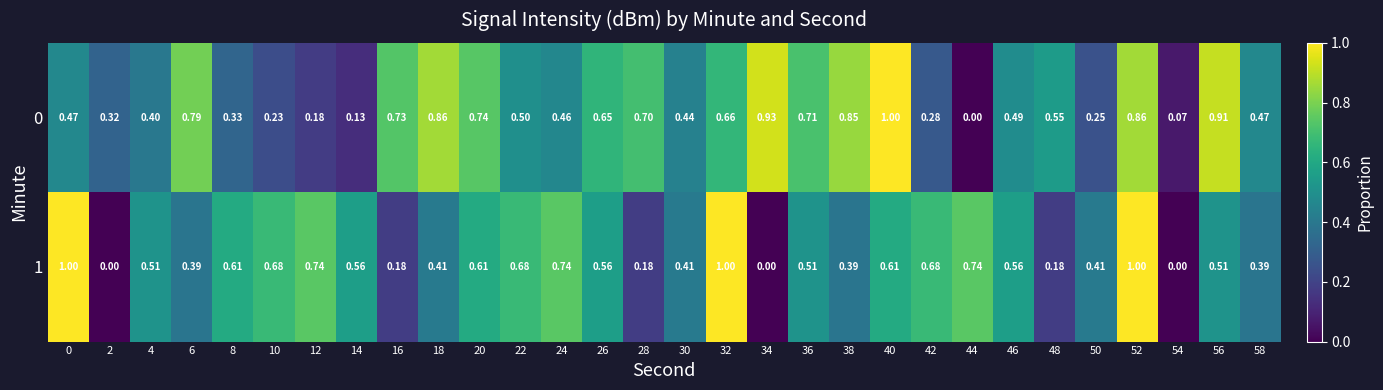

Is the value of 0 at 36 greater than the value of 1 at 36?

Yes